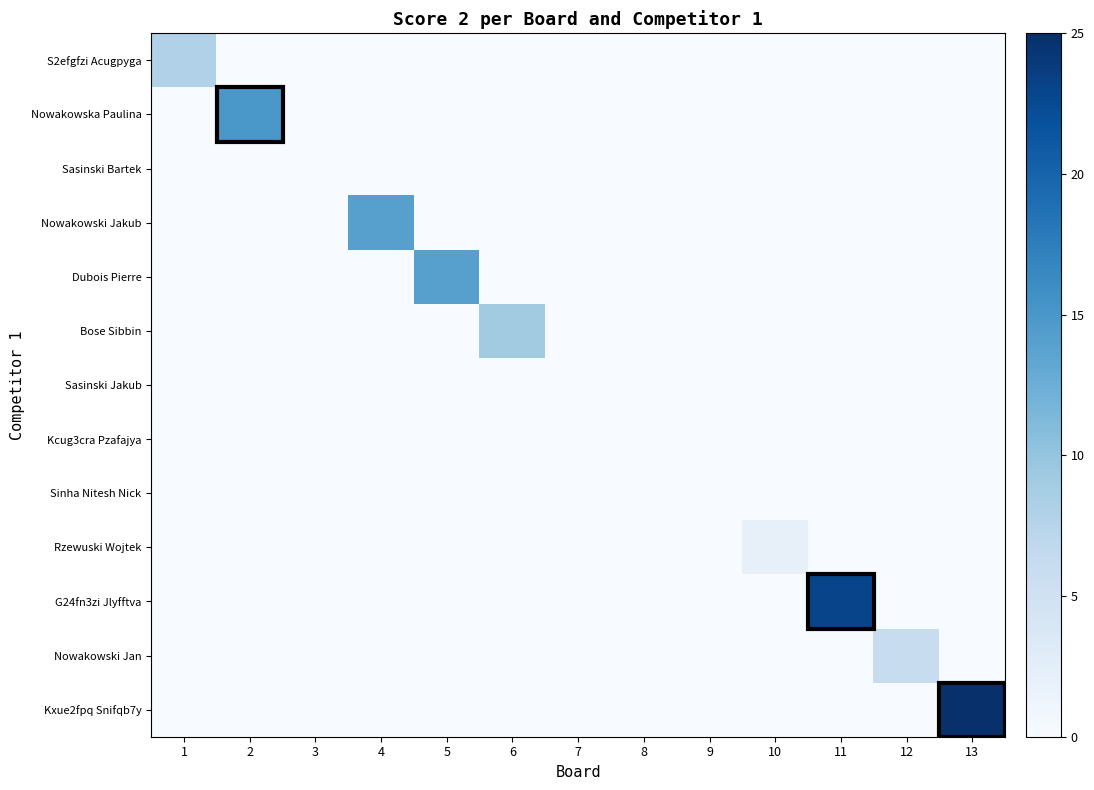

Reading left to right, list all the values displayed in this chart.

S2efgfzi Acugpyga: 1=8	2=0	3=0	4=0	5=0	6=0	7=0	8=0	9=0	10=0	11=0	12=0	13=0
Nowakowska Paulina: 1=0	2=15	3=0	4=0	5=0	6=0	7=0	8=0	9=0	10=0	11=0	12=0	13=0
Sasinski Bartek: 1=0	2=0	3=0	4=0	5=0	6=0	7=0	8=0	9=0	10=0	11=0	12=0	13=0
Nowakowski Jakub: 1=0	2=0	3=0	4=14	5=0	6=0	7=0	8=0	9=0	10=0	11=0	12=0	13=0
Dubois Pierre: 1=0	2=0	3=0	4=0	5=14	6=0	7=0	8=0	9=0	10=0	11=0	12=0	13=0
Bose Sibbin: 1=0	2=0	3=0	4=0	5=0	6=9	7=0	8=0	9=0	10=0	11=0	12=0	13=0
Sasinski Jakub: 1=0	2=0	3=0	4=0	5=0	6=0	7=0	8=0	9=0	10=0	11=0	12=0	13=0
Kcug3cra Pzafajya: 1=0	2=0	3=0	4=0	5=0	6=0	7=0	8=0	9=0	10=0	11=0	12=0	13=0
Sinha Nitesh Nick: 1=0	2=0	3=0	4=0	5=0	6=0	7=0	8=0	9=0	10=0	11=0	12=0	13=0
Rzewuski Wojtek: 1=0	2=0	3=0	4=0	5=0	6=0	7=0	8=0	9=0	10=2	11=0	12=0	13=0
G24fn3zi Jlyfftva: 1=0	2=0	3=0	4=0	5=0	6=0	7=0	8=0	9=0	10=0	11=23	12=0	13=0
Nowakowski Jan: 1=0	2=0	3=0	4=0	5=0	6=0	7=0	8=0	9=0	10=0	11=0	12=6	13=0
Kxue2fpq Snifqb7y: 1=0	2=0	3=0	4=0	5=0	6=0	7=0	8=0	9=0	10=0	11=0	12=0	13=25